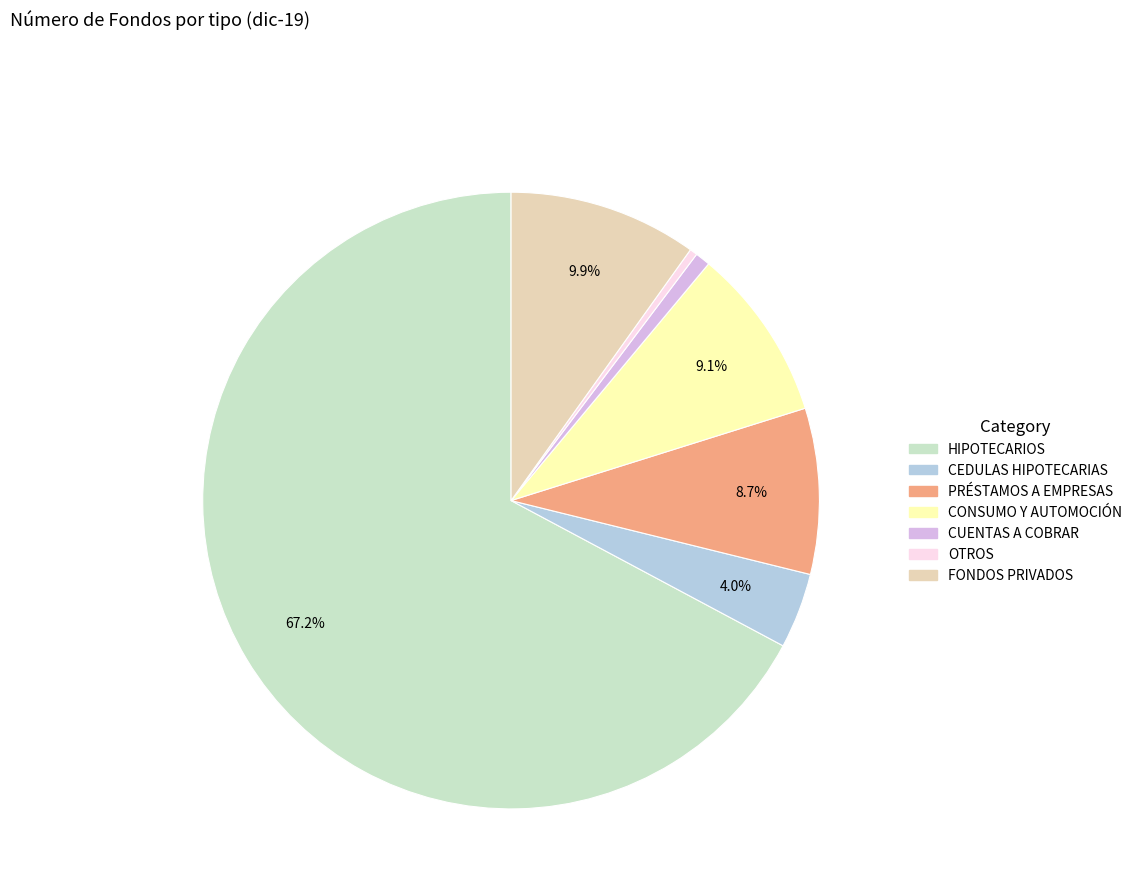

Is there a majority slice in this chart?

Yes